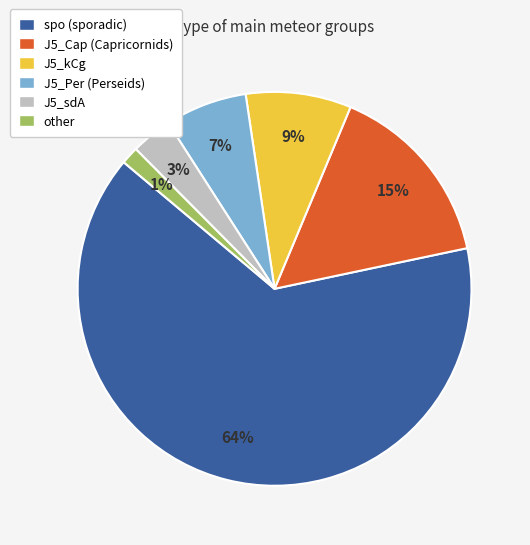

What is the largest slice in the pie chart?

spo